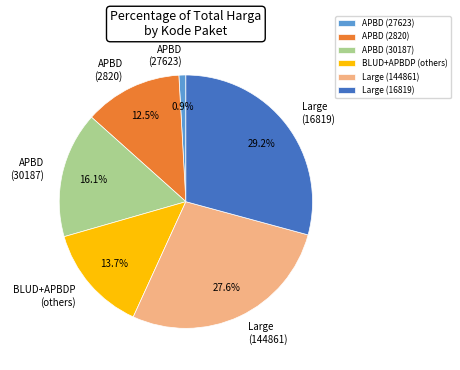

What is the largest slice in the pie chart?

Large (16819)